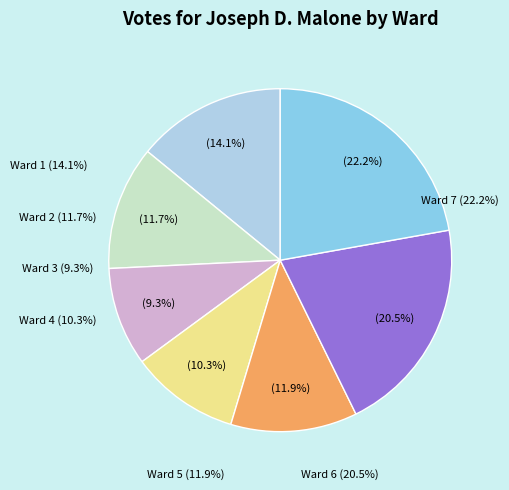

To the nearest percent, what portion does Ward 7 represent?

22%